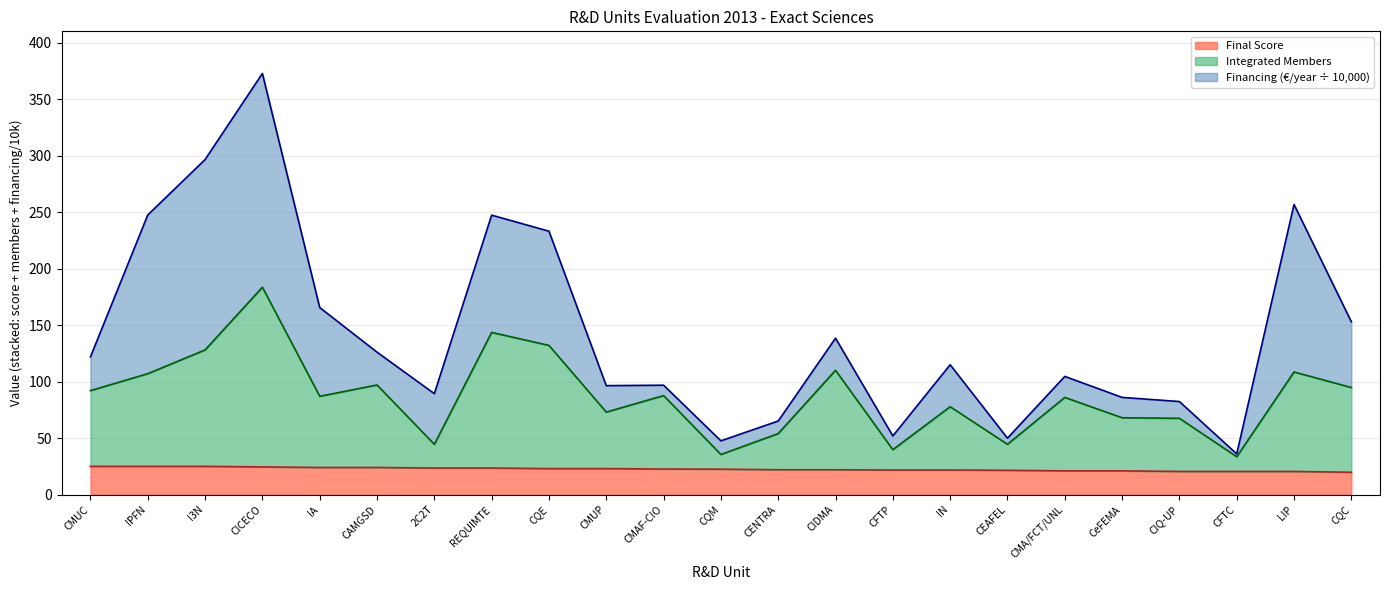

What is the difference between the maximum and minimum values in the Final Score series?

5.2